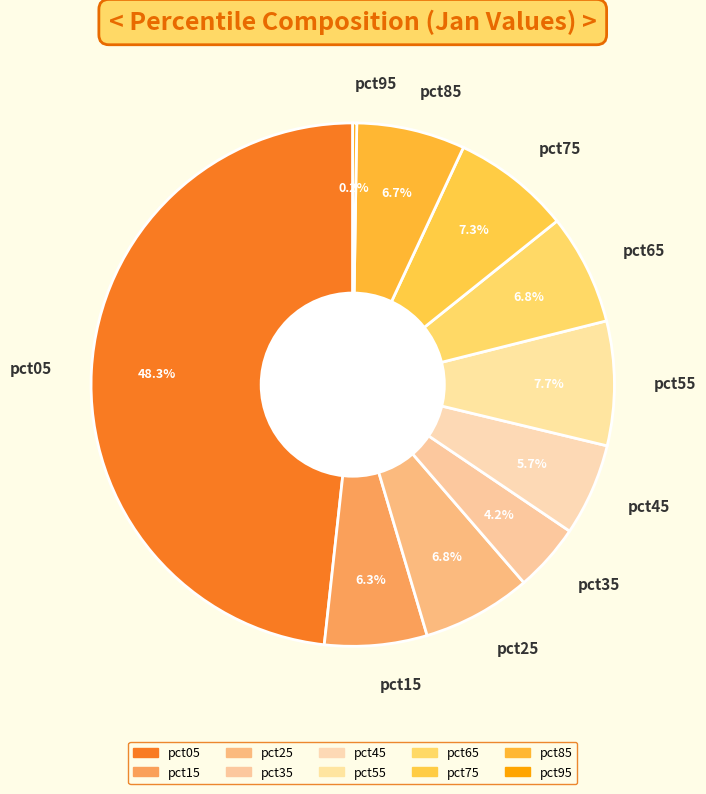

Between pct05 and pct45, which is larger?

pct05